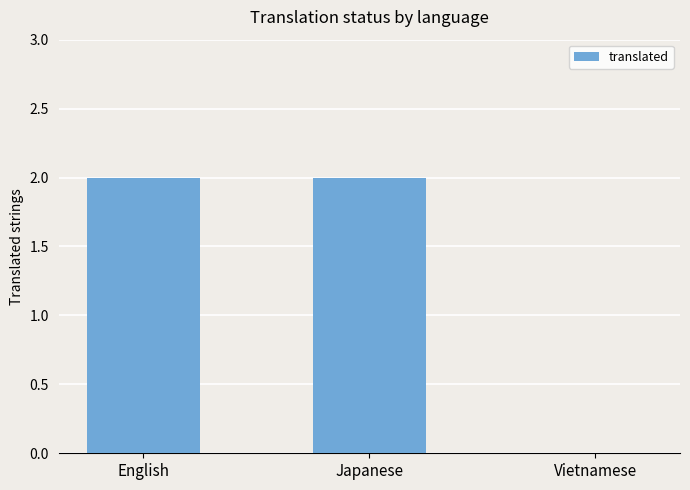

What is the sum of all values?

4